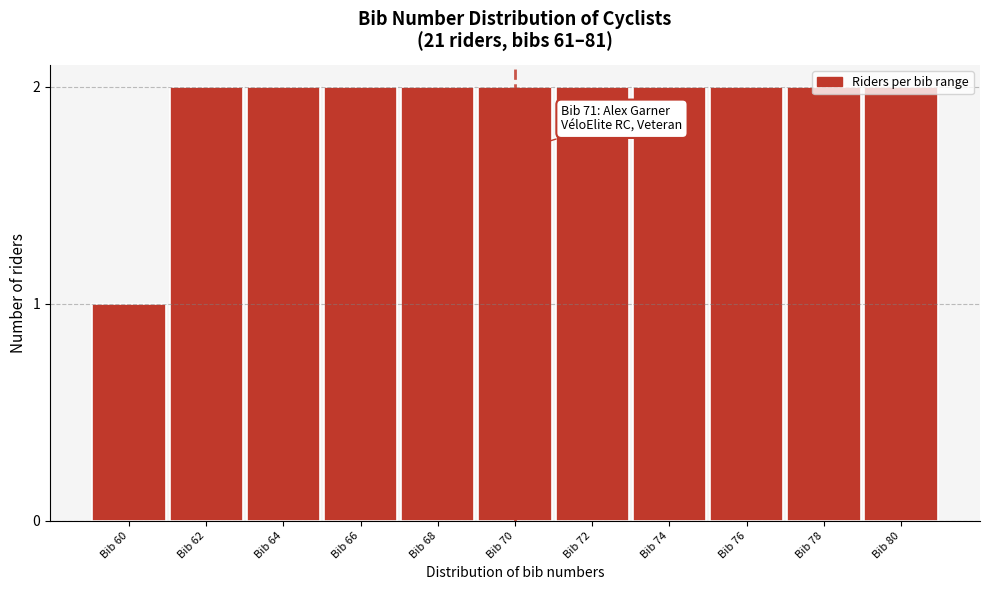

The value at Bib 74 is 2. True or false?

True